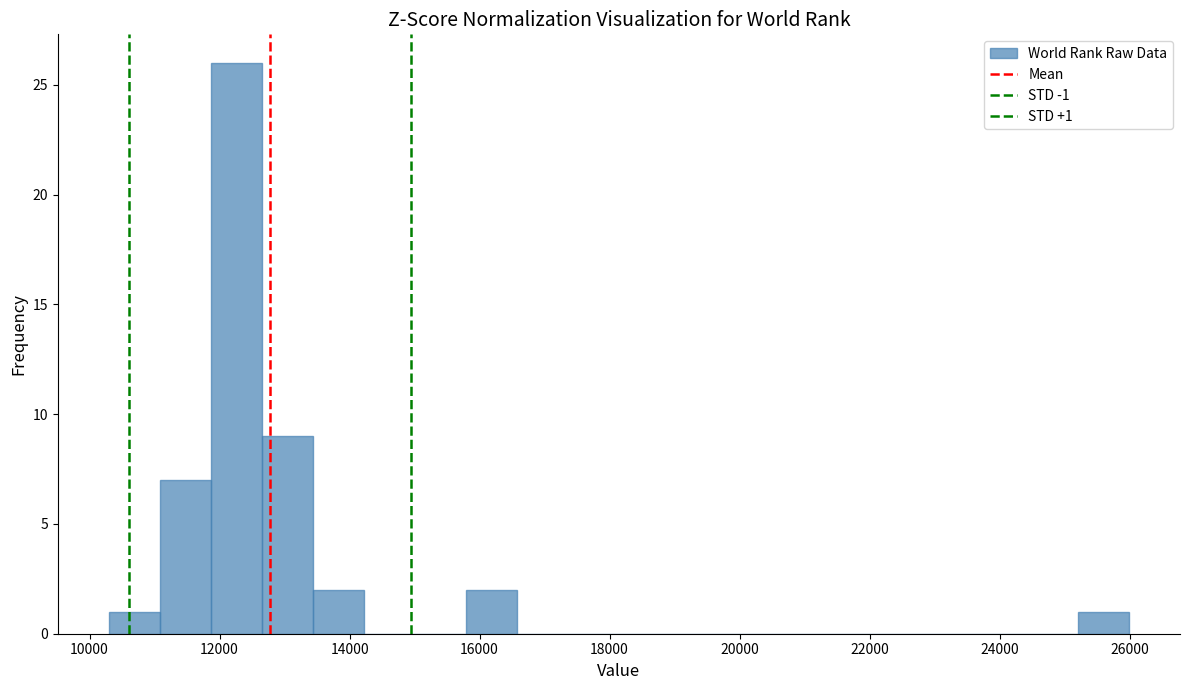

Read against the x-axis, roughly where is the centre of the tallest bar?

12200